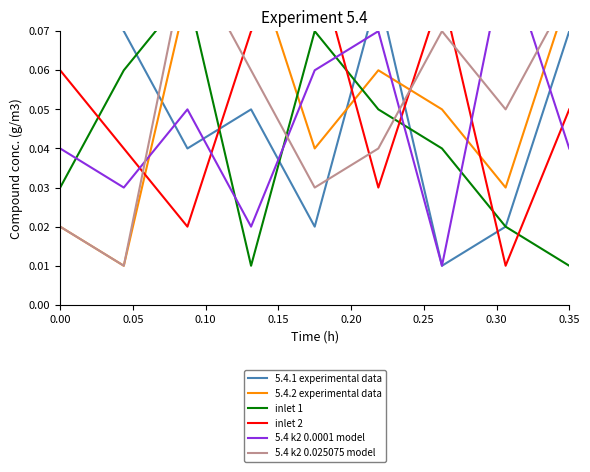

What is the total value across all series at 0.10?

0.4